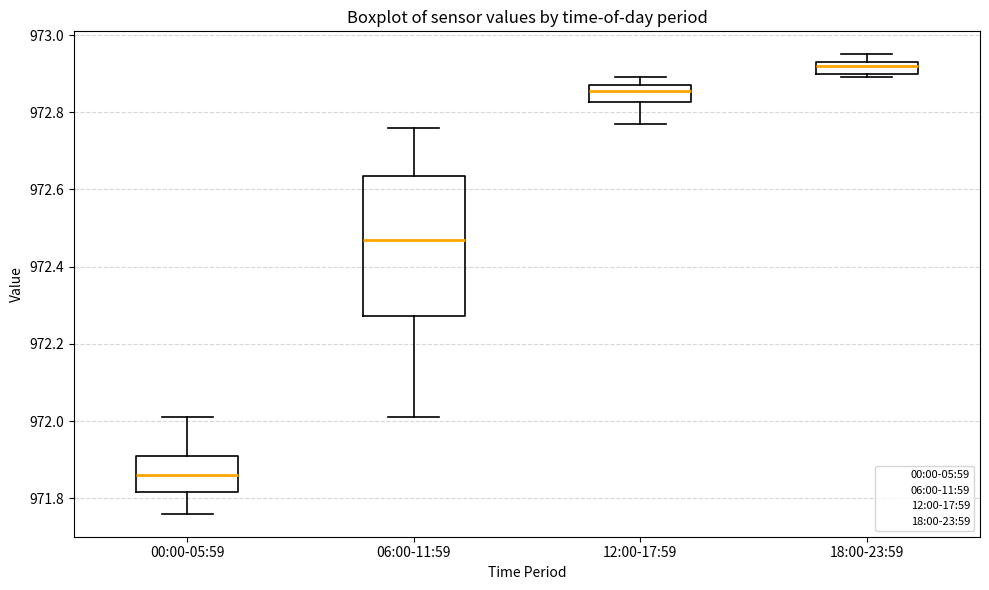

Where is the upper edge of the box for 12:00-17:59 on the y-axis? The values are not printed on the chart, so give them approximately, as read against the axis.

972.88